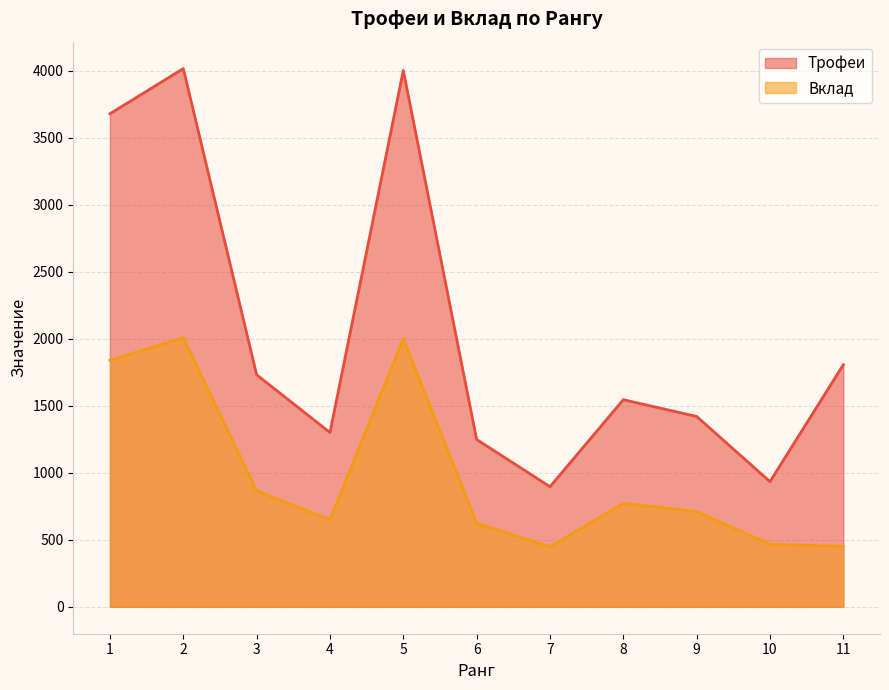

Which series has the largest total across all categories?

Трофеи